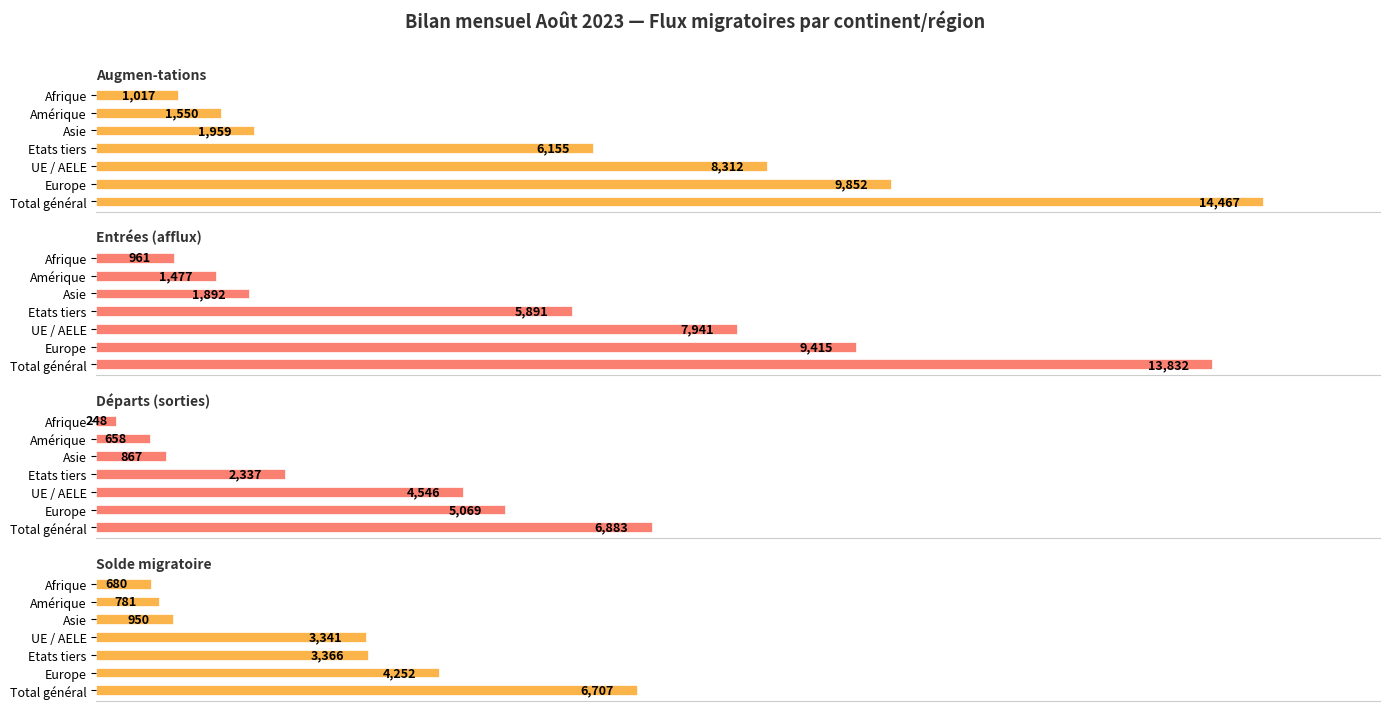

The value of Entrées (afflux) at Afrique is 9.0. True or false?

False